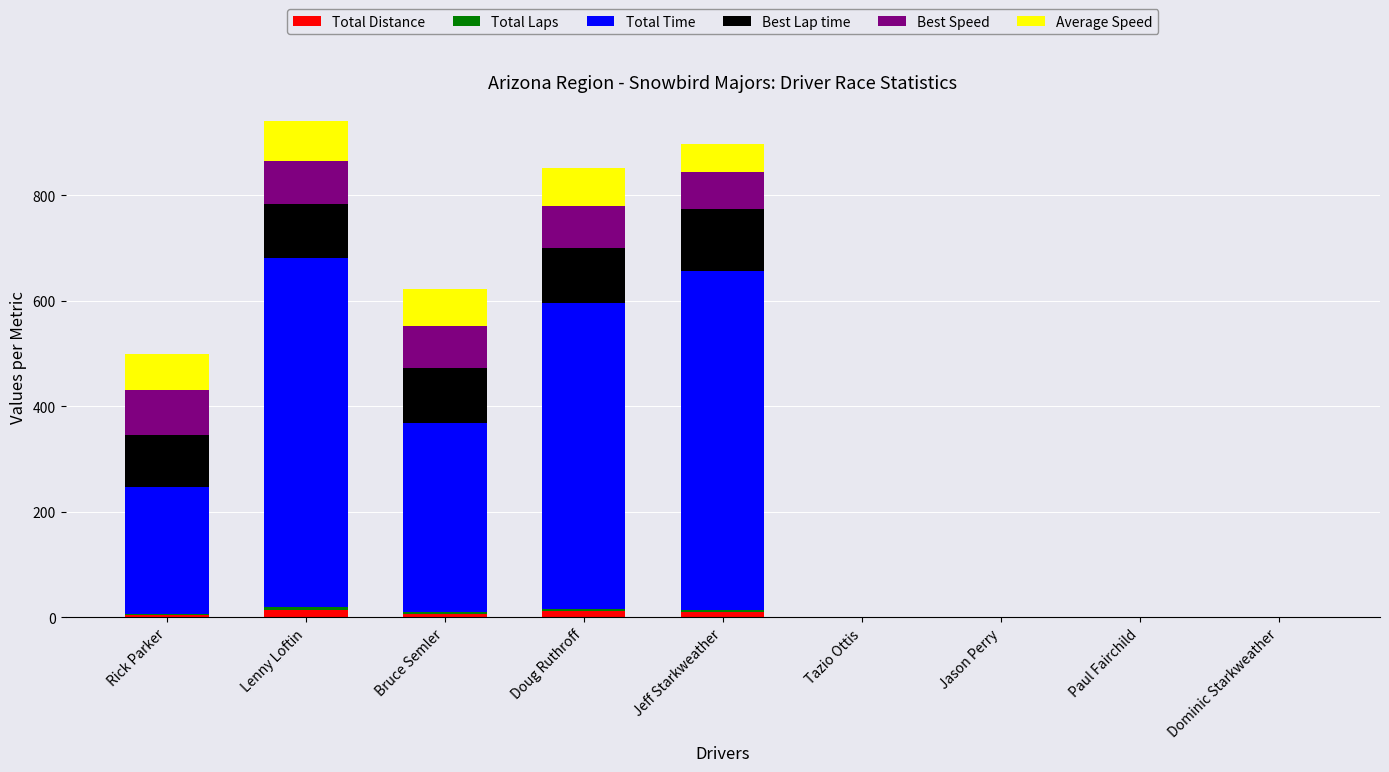

At which label does Total Distance first exceed 4?

Rick Parker